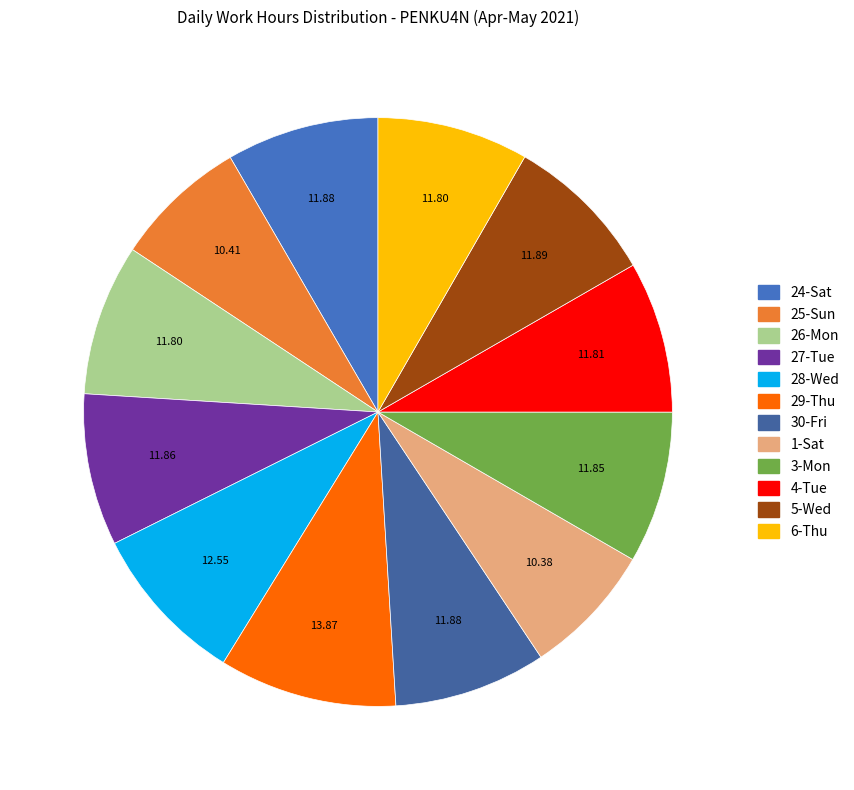

How many segments does this pie chart have?

12